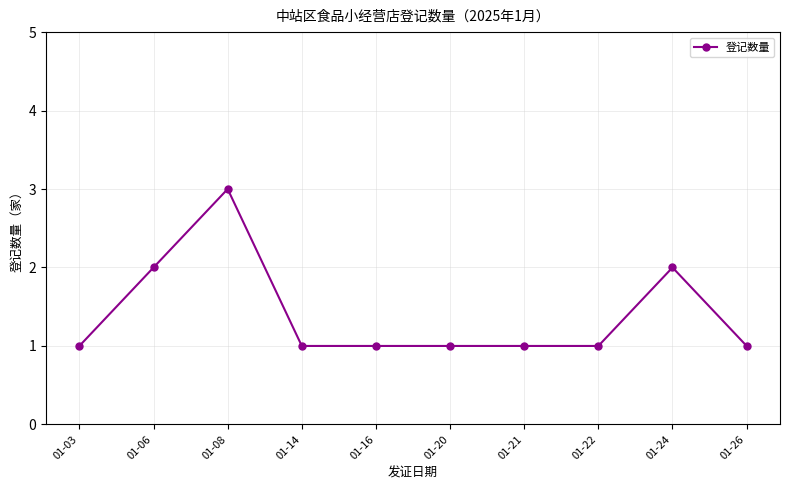

Reading left to right, what are all the values shown in this chart?

01-03=1	01-06=2	01-08=3	01-14=1	01-16=1	01-20=1	01-21=1	01-22=1	01-24=2	01-26=1